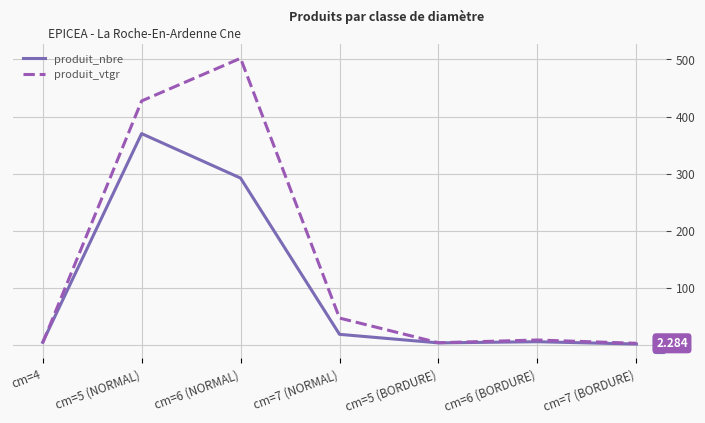

What is the difference between the second highest and minimum values in the produit_nbre series?

291.0